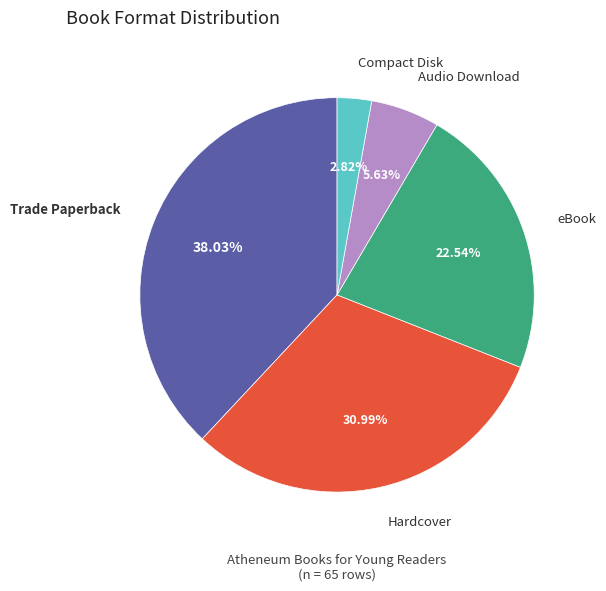

What portion of the pie excludes eBook?

77.5%